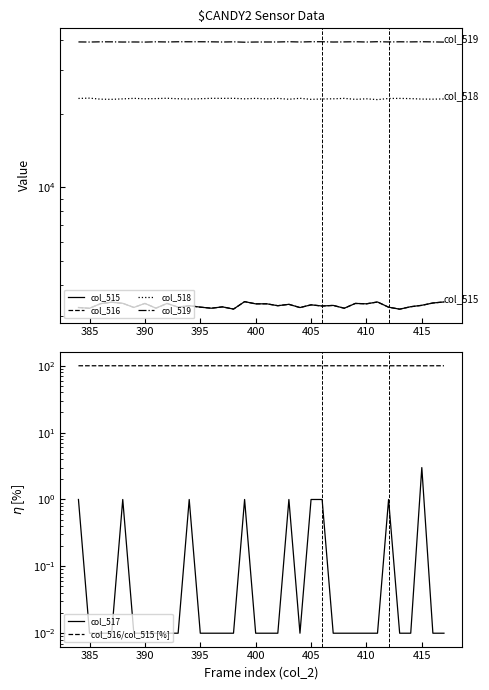

Where is col_516/col_515 [%] nearest to the value 99?

415